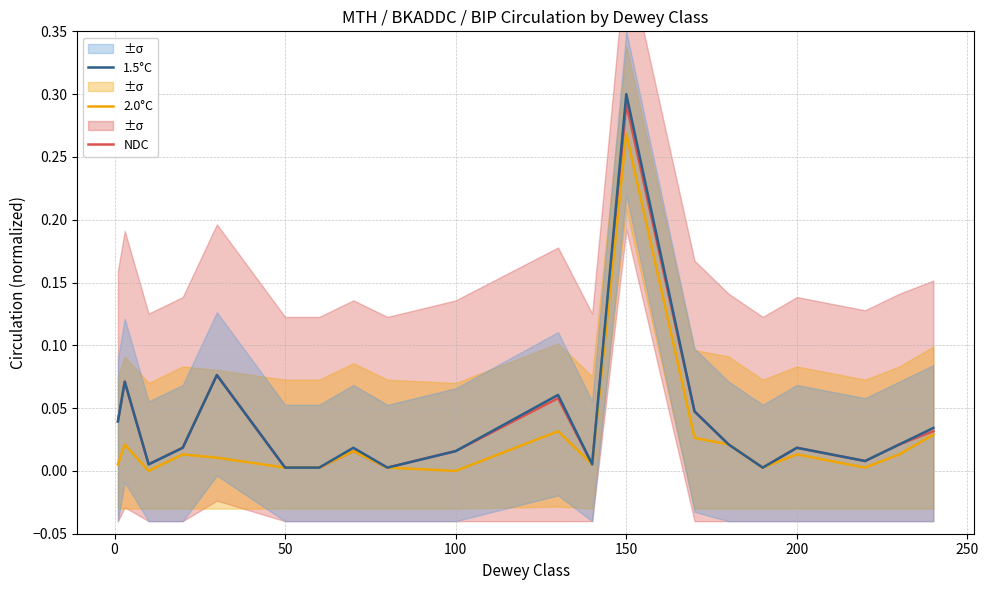

How many values in the 2.0°C series exceed 0?

18